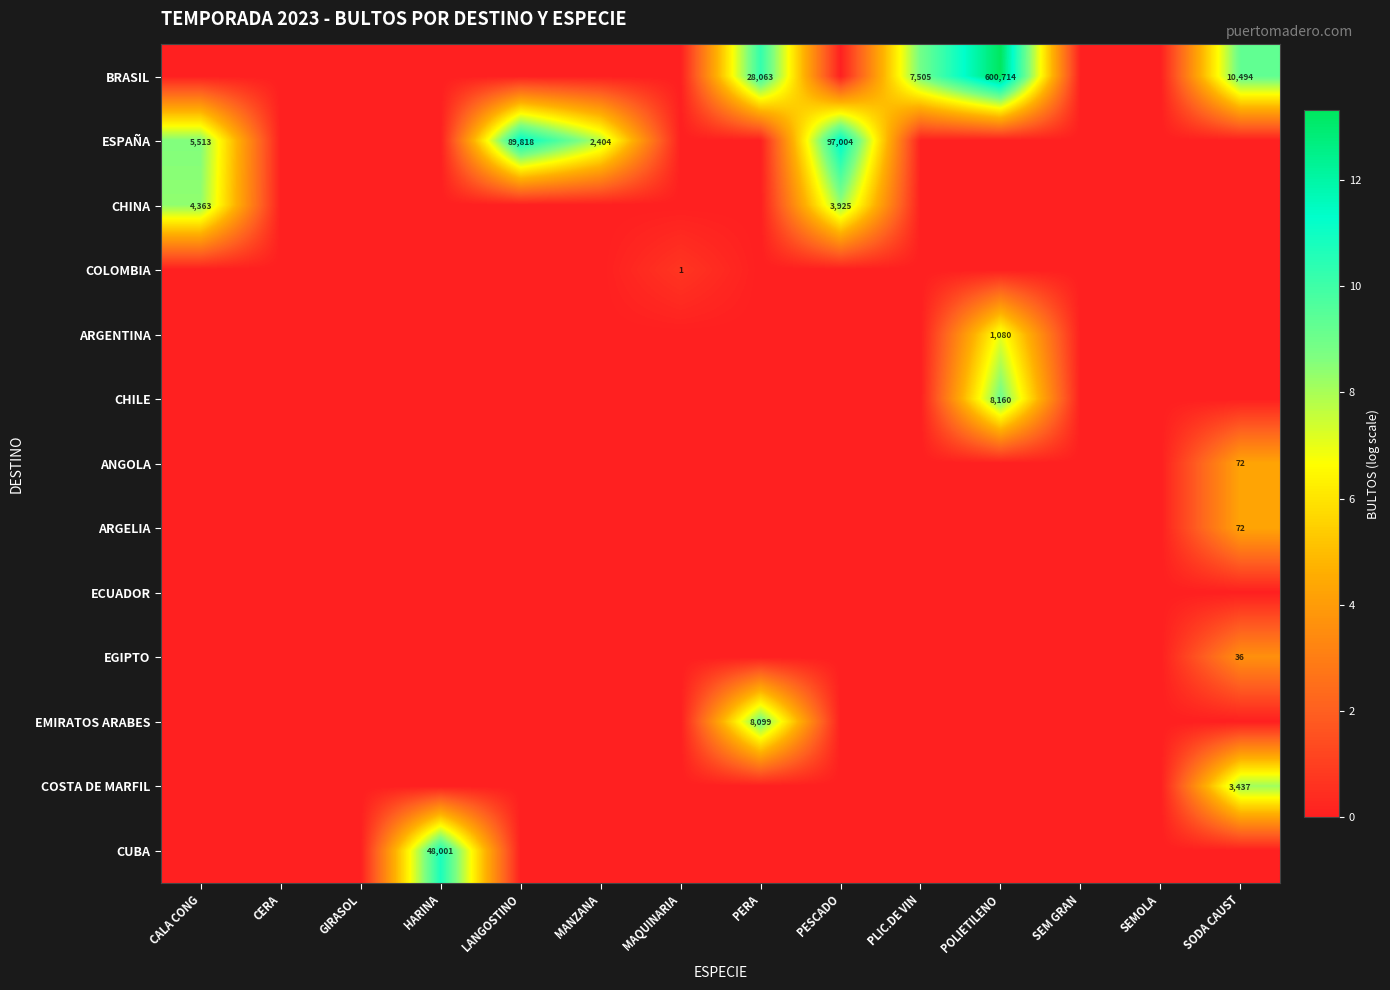

What is the greatest value displayed?

13.3